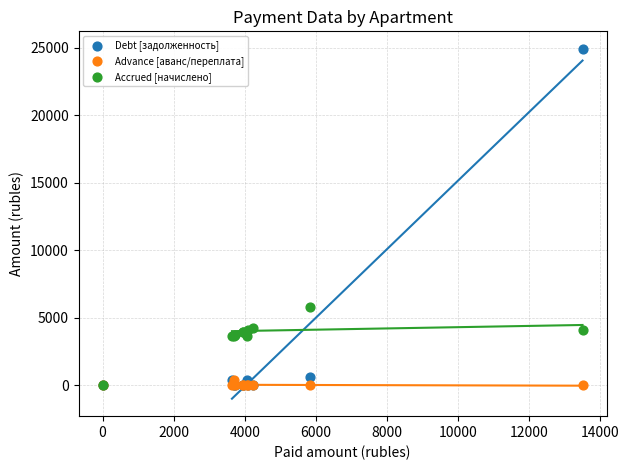

Across all series, what Y value is closest to 12454?

5825.0